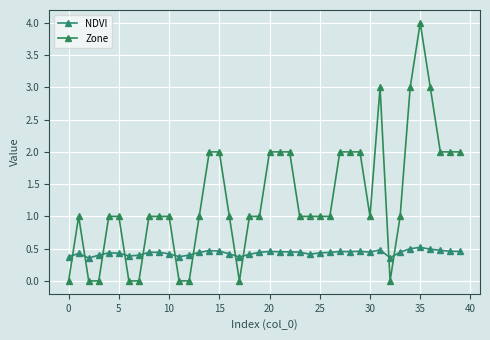

Reading left to right, transcribe all the data shown in this chart.

NDVI: 0.4	0.4	0.4	0.4	0.4	0.4	0.4	0.4	0.4	0.4	0.4	0.4	0.4	0.4	0.5	0.5	0.4	0.4	0.4	0.4	0.5	0.5	0.4	0.4	0.4	0.4	0.4	0.5	0.5	0.5	0.4	0.5	0.4	0.4	0.5	0.5	0.5	0.5	0.5	0.5
Zone: 0.0	1.0	0.0	0.0	1.0	1.0	0.0	0.0	1.0	1.0	1.0	0.0	0.0	1.0	2.0	2.0	1.0	0.0	1.0	1.0	2.0	2.0	2.0	1.0	1.0	1.0	1.0	2.0	2.0	2.0	1.0	3.0	0.0	1.0	3.0	4.0	3.0	2.0	2.0	2.0